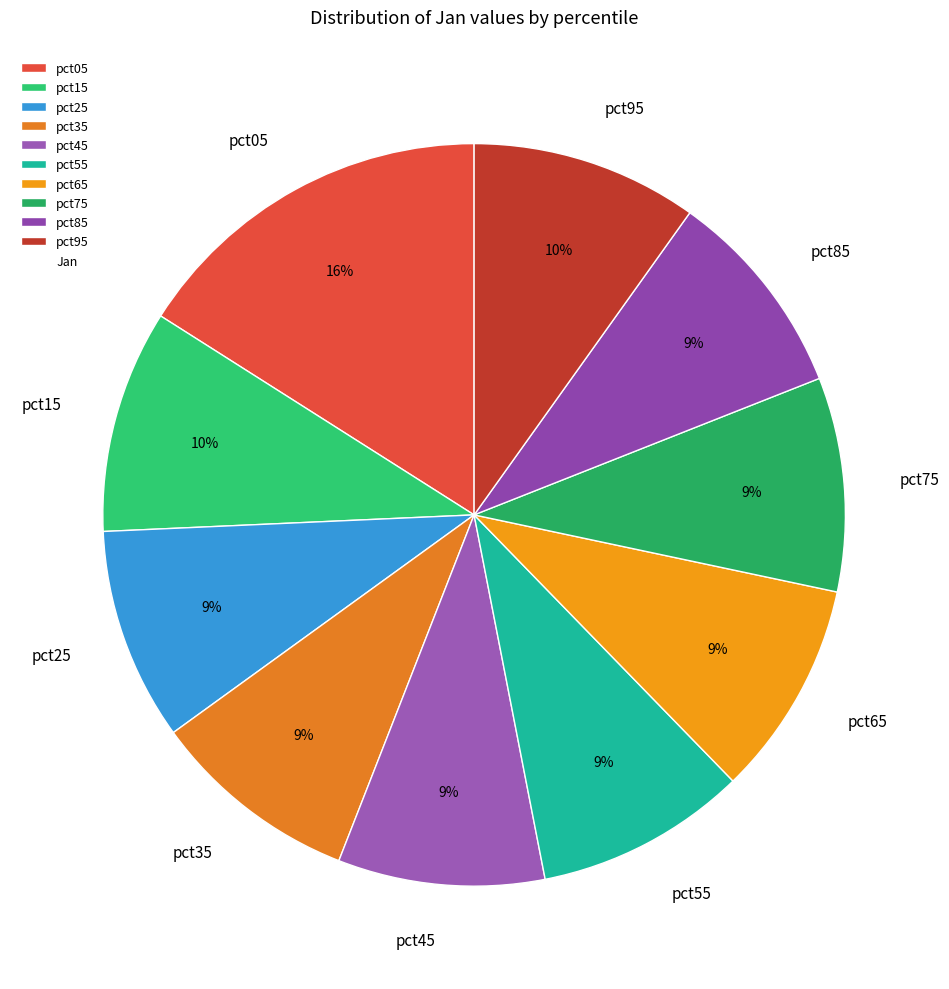

Which category has the biggest portion of the pie?

pct05